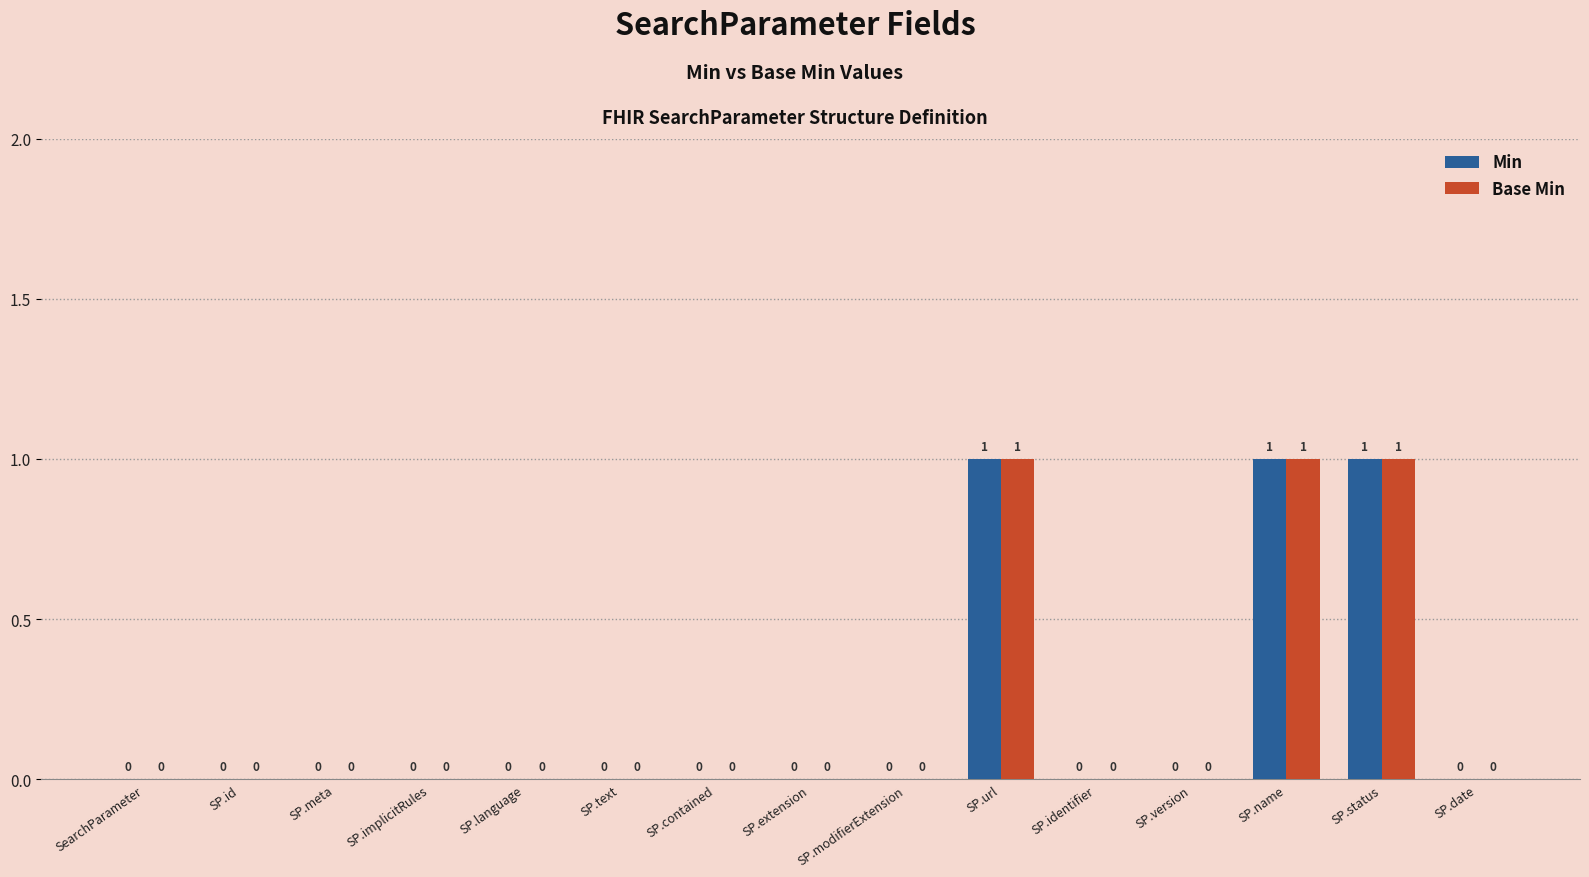

What is the sum of all Base Min values?

3